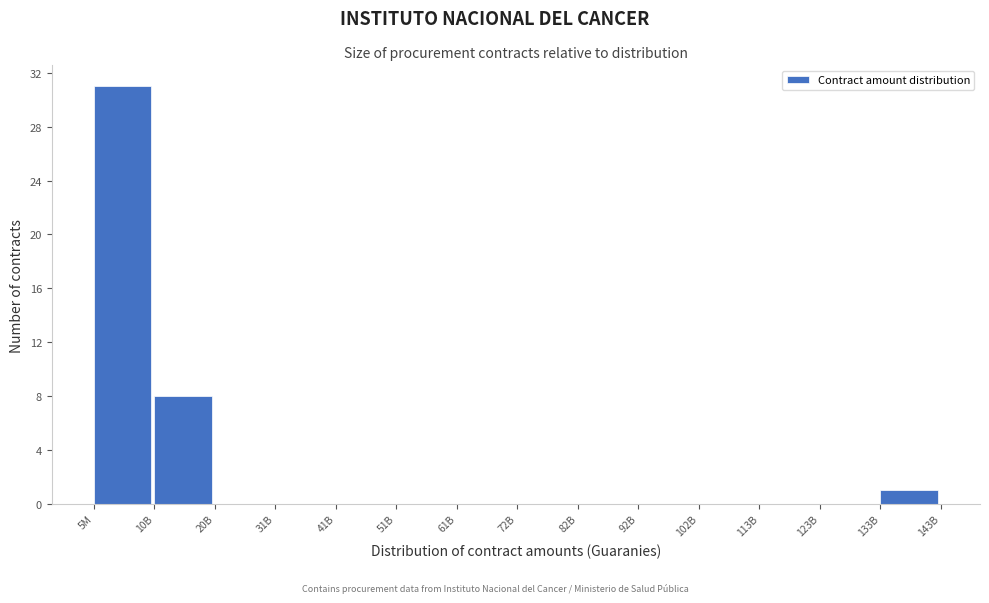

Reading left to right, transcribe all the data shown in this chart.

5M=31	10B=8	20B=0	31B=0	41B=0	51B=0	61B=0	72B=0	82B=0	92B=0	102B=0	113B=0	123B=0	133B=1